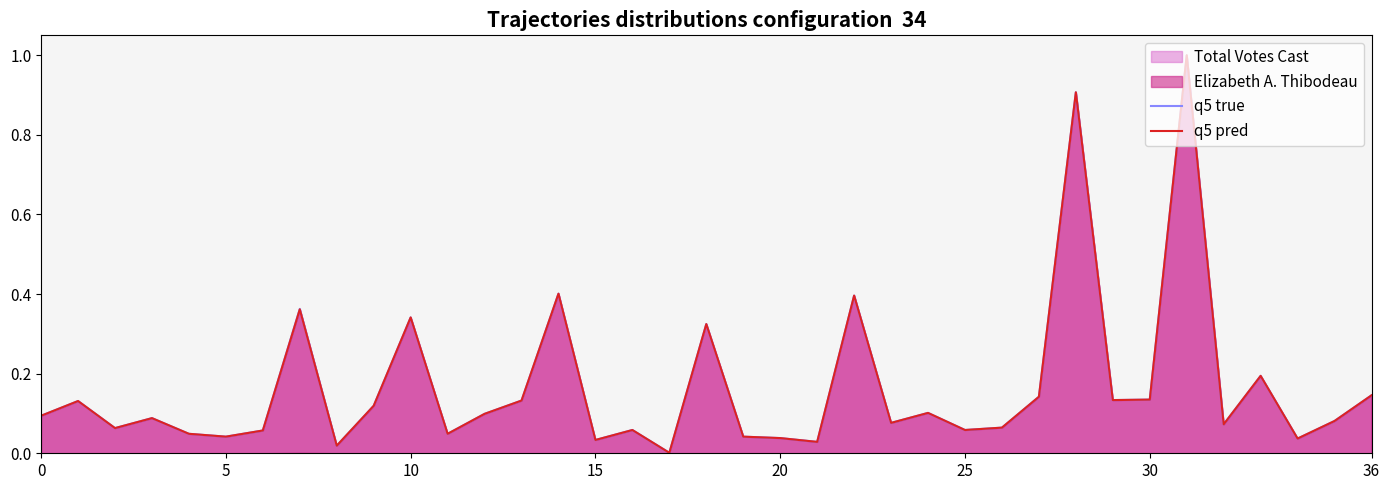

The q5 true series shows 0.0 at 20. True or false?

True